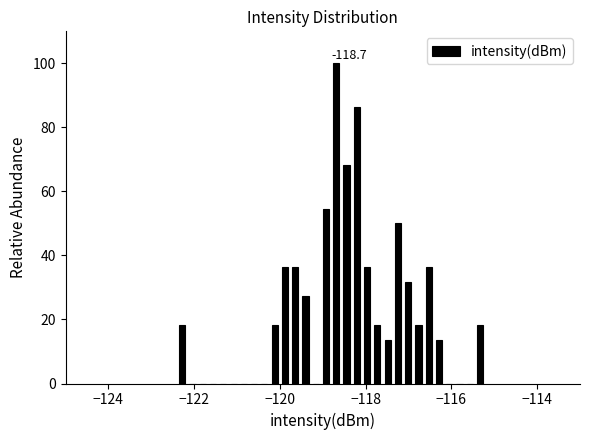

Read against the x-axis, roughly where is the centre of the tallest bar?

-118.6